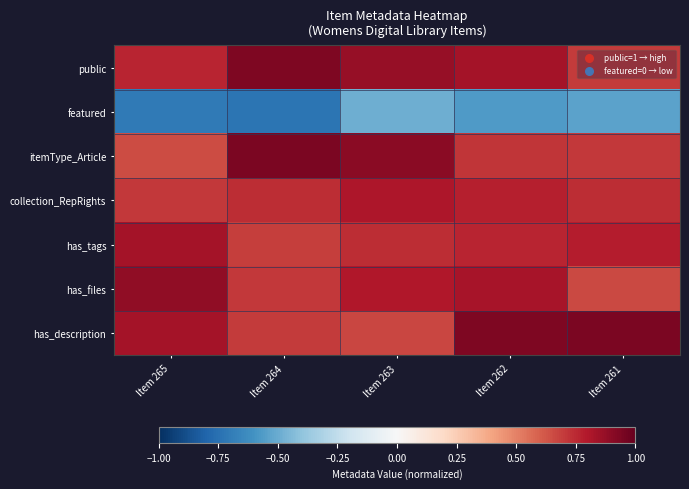

Reading left to right, list all the values displayed in this chart.

public: Item 265=0.8	Item 264=0.9	Item 263=0.9	Item 262=0.8	Item 261=0.7
featured: Item 265=-0.7	Item 264=-0.7	Item 263=-0.5	Item 262=-0.6	Item 261=-0.5
itemType_Article: Item 265=0.7	Item 264=0.9	Item 263=0.9	Item 262=0.7	Item 261=0.7
collection_RepRights: Item 265=0.7	Item 264=0.7	Item 263=0.8	Item 262=0.8	Item 261=0.7
has_tags: Item 265=0.8	Item 264=0.7	Item 263=0.7	Item 262=0.8	Item 261=0.8
has_files: Item 265=0.9	Item 264=0.7	Item 263=0.8	Item 262=0.8	Item 261=0.7
has_description: Item 265=0.8	Item 264=0.7	Item 263=0.7	Item 262=0.9	Item 261=0.9